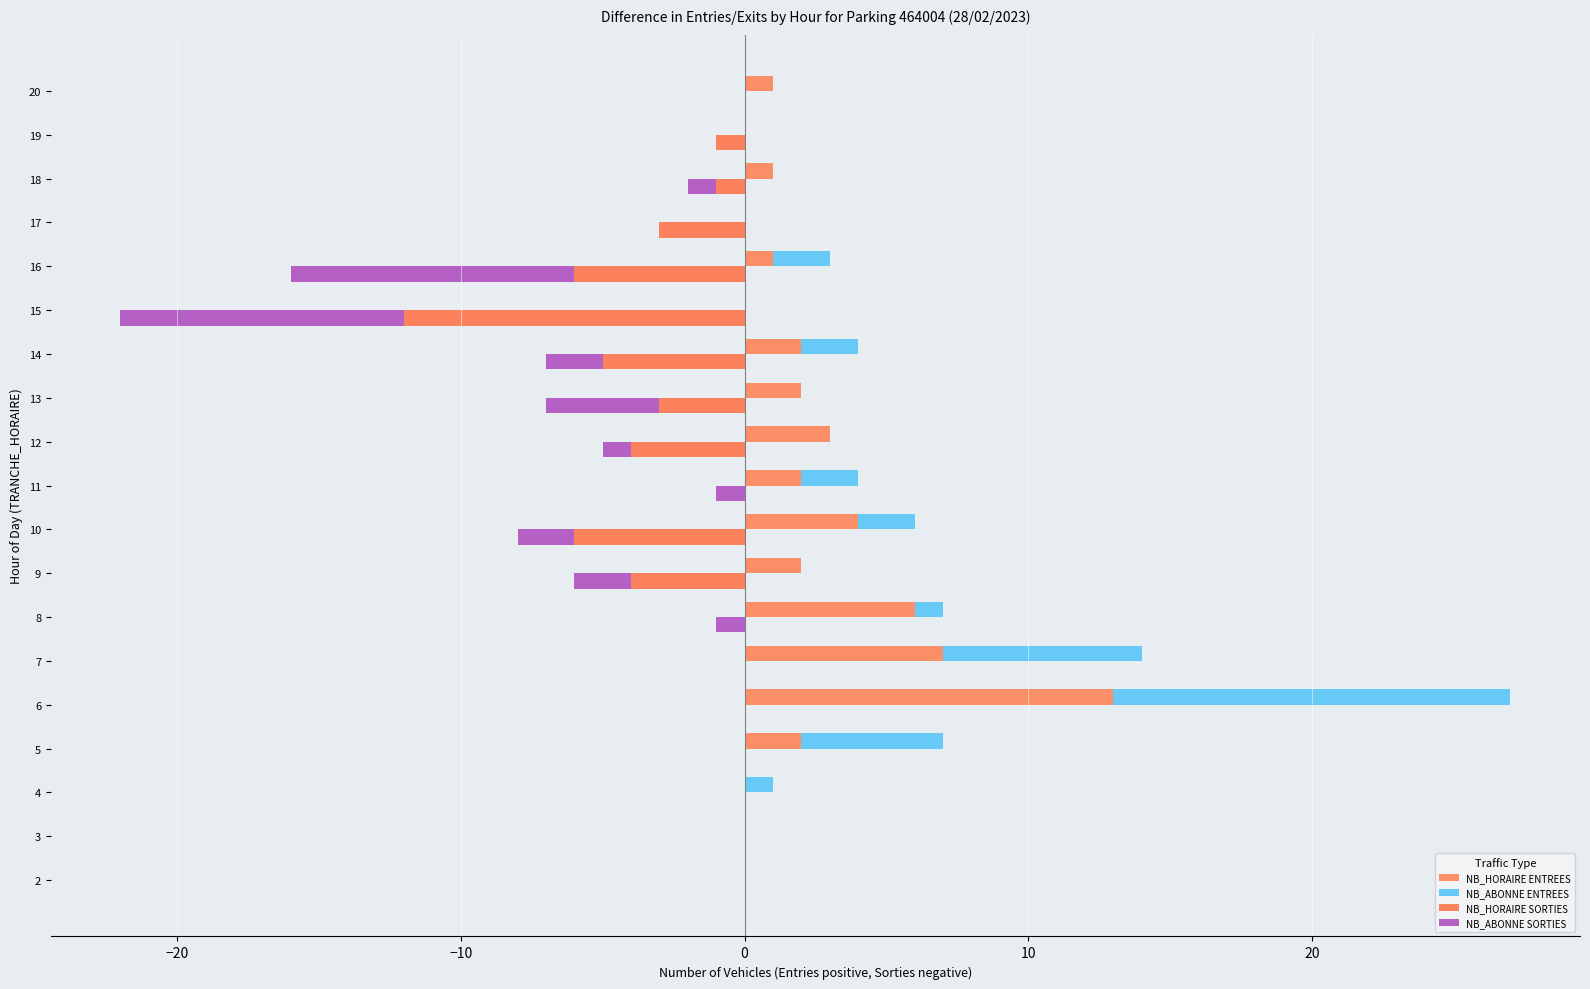

Are the bars horizontal?

Yes